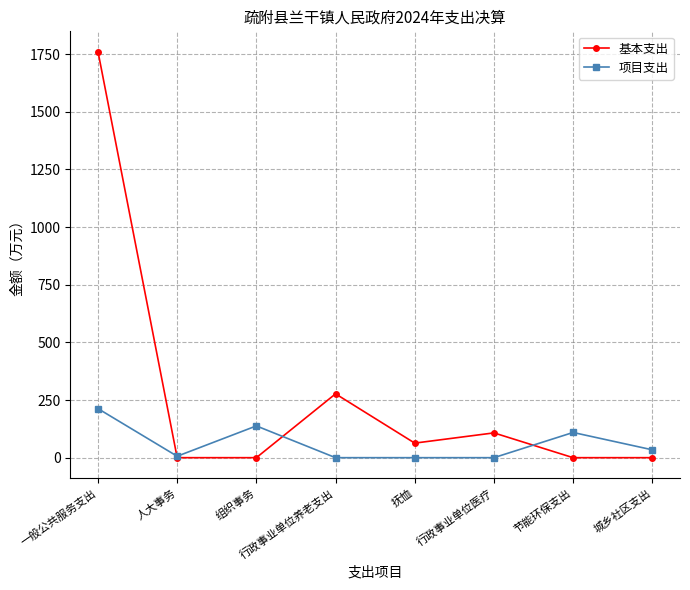

Rank the series by their maximum value, from lowest to highest.

项目支出, 基本支出